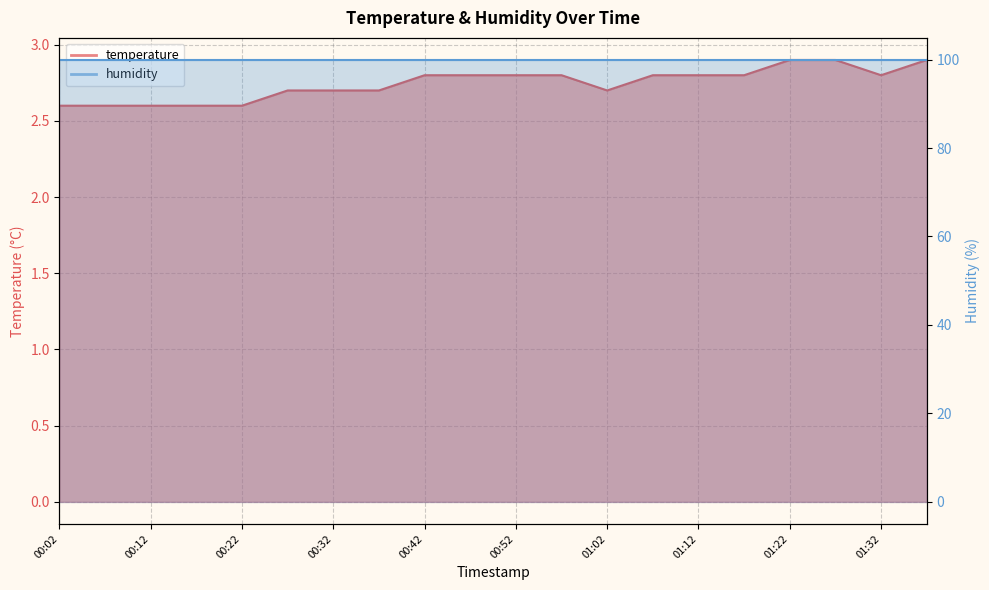

List the labels in order of value, largest first.

01:22, 01:27, 01:37, 00:42, 00:47, 00:52, 00:57, 01:07, 01:12, 01:17, 01:32, 00:27, 00:32, 00:37, 01:02, 00:02, 00:07, 00:12, 00:17, 00:22